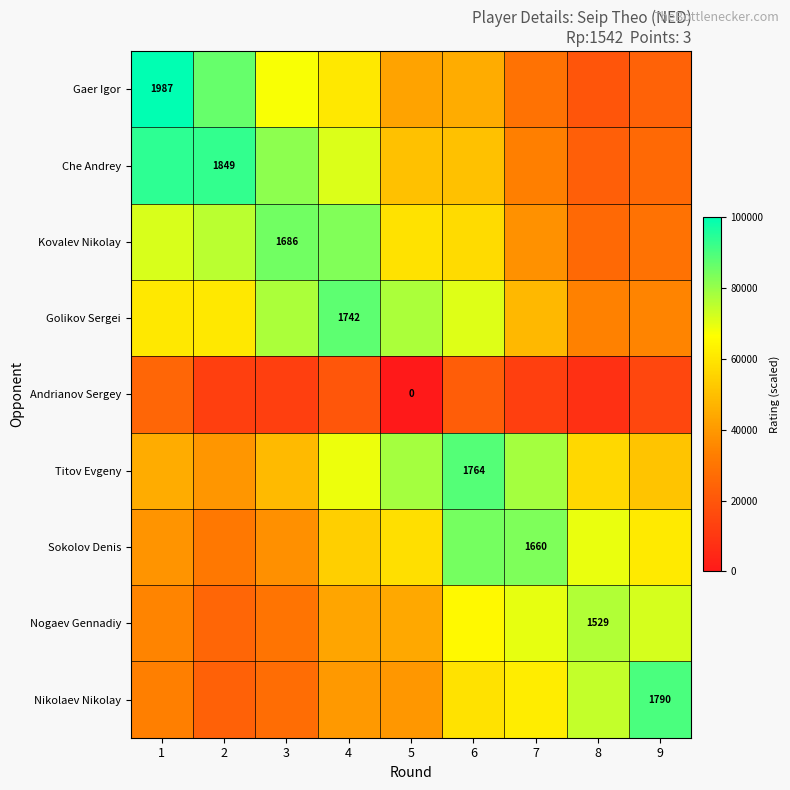

What is the spread (max minus min) of values at 2?

80473.1